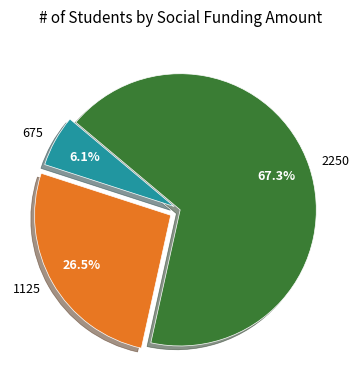

Which has a higher value, 1125 or 2250?

2250